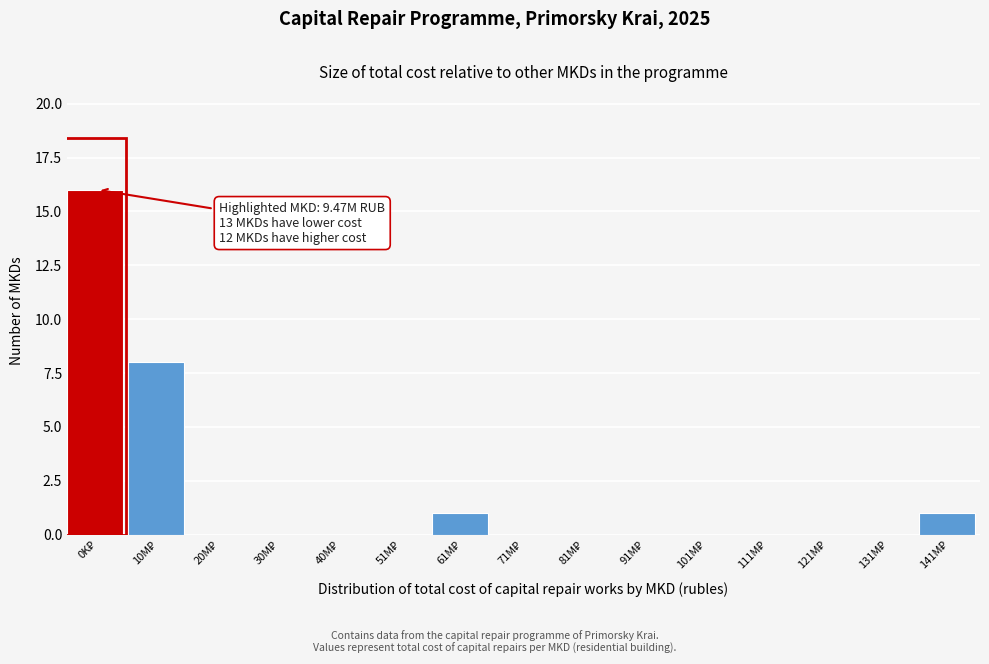

What is the sum of all values?

26